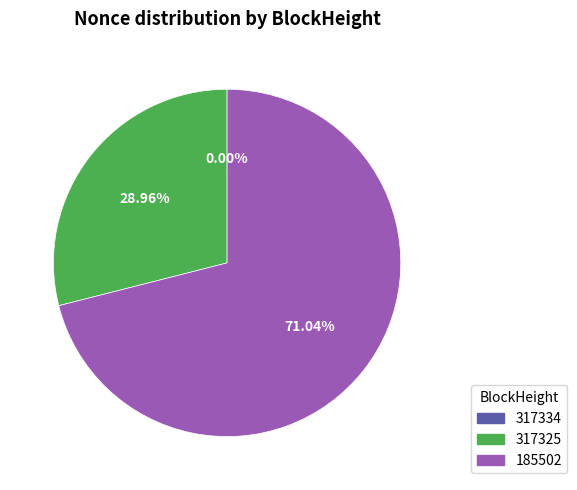

Does any single category account for the majority?

Yes